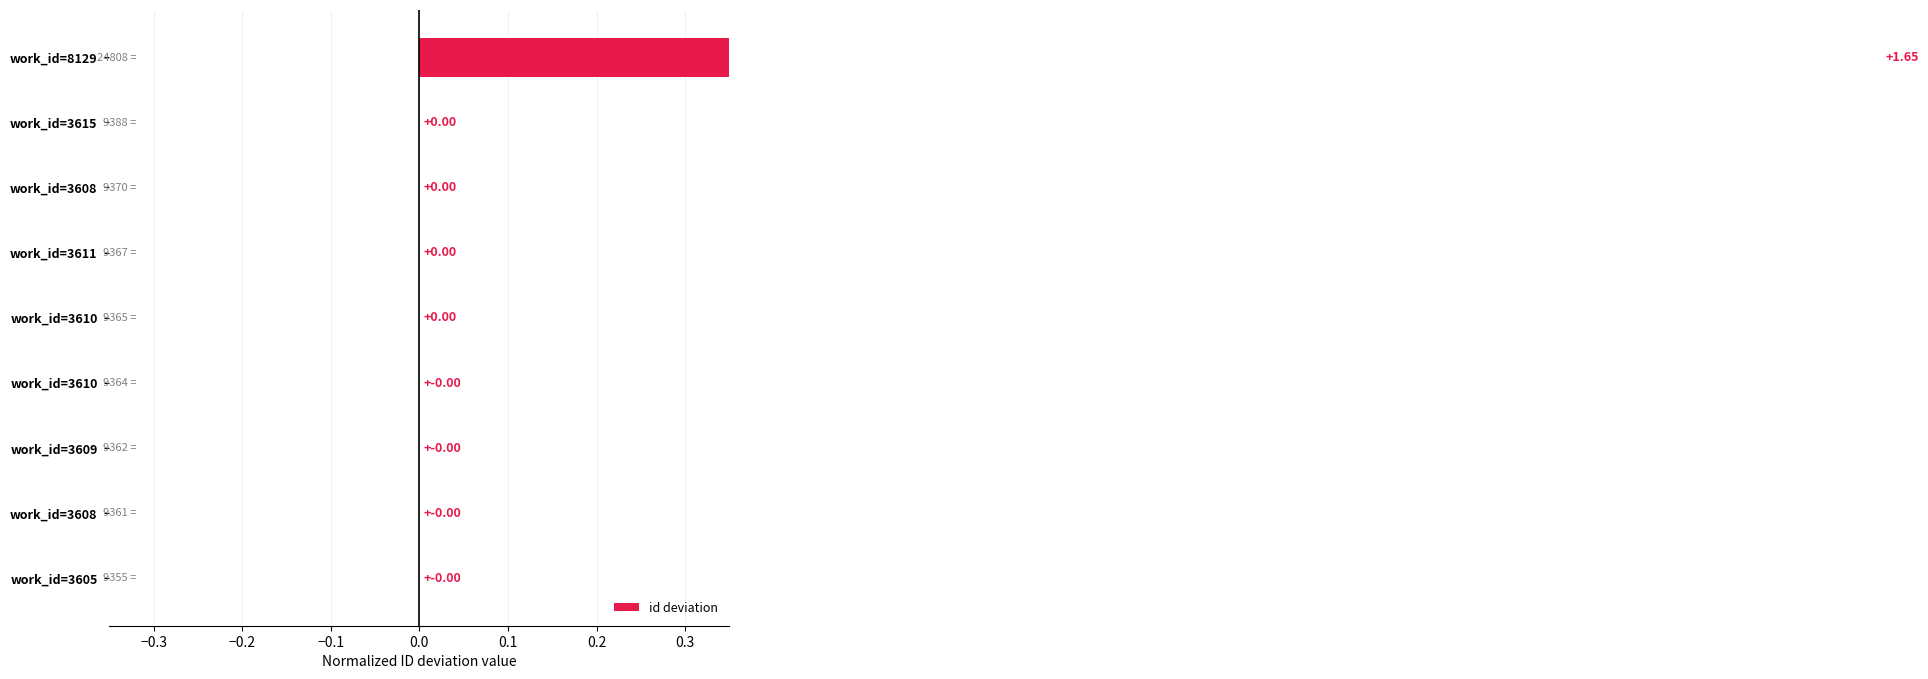

Reading left to right, list all the values displayed in this chart.

1.6	0.0	0.0	0.0	0.0	0.0	0.0	0.0	0.0